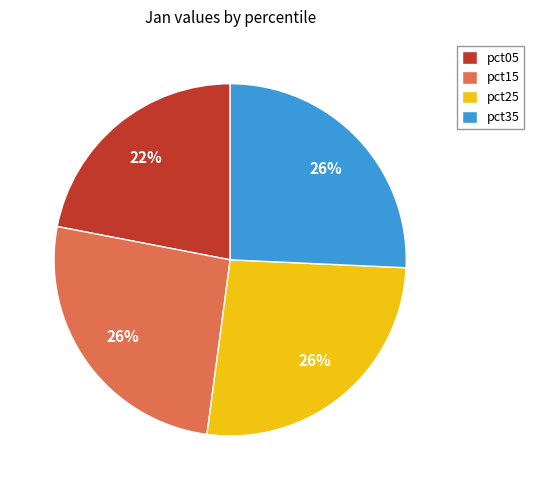

Count the number of slices in the pie.

4